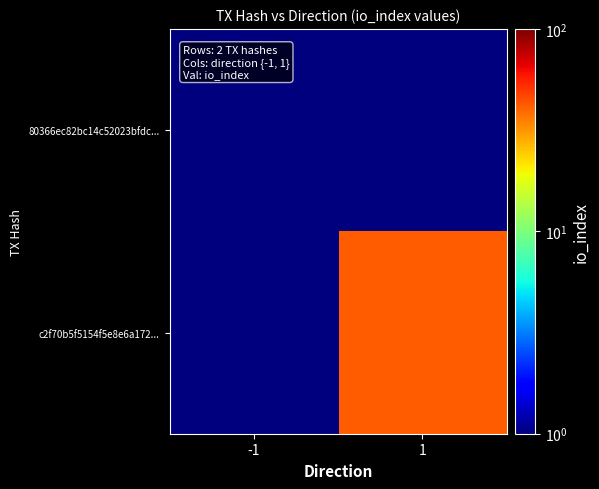

Between 1 and -1, which is larger?

1